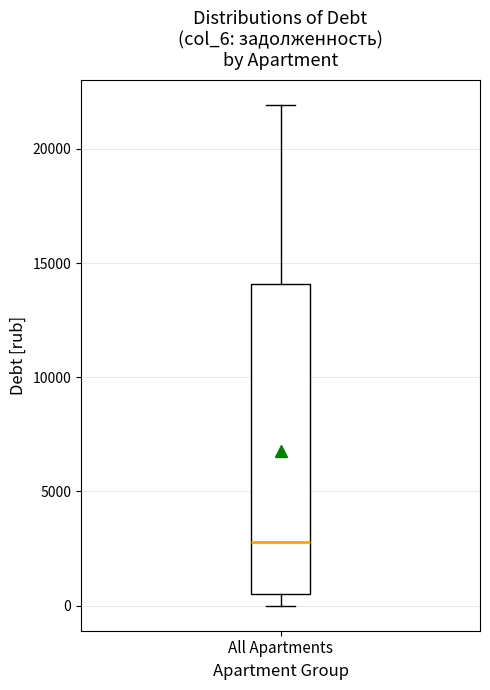

Where does the upper whisker of the box for All Apartments end on the y-axis? The values are not printed on the chart, so give them approximately, as read against the axis.

22000